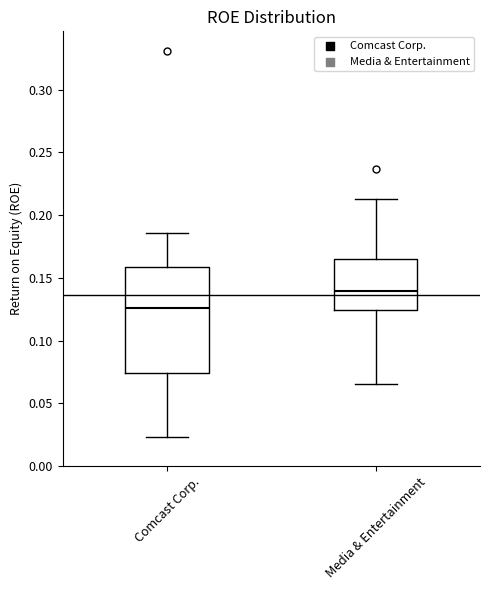

Reading left to right, read every box against the y-axis: the position of its median line, the range the box covers, and the ends of its whiskers. The values are not printed on the chart, so give them approximately, as read against the axis.

Comcast Corp.: median 0.125, box 0.075 to 0.160, whiskers 0.025 to 0.185
Media & Entertainment: median 0.140, box 0.125 to 0.165, whiskers 0.065 to 0.215